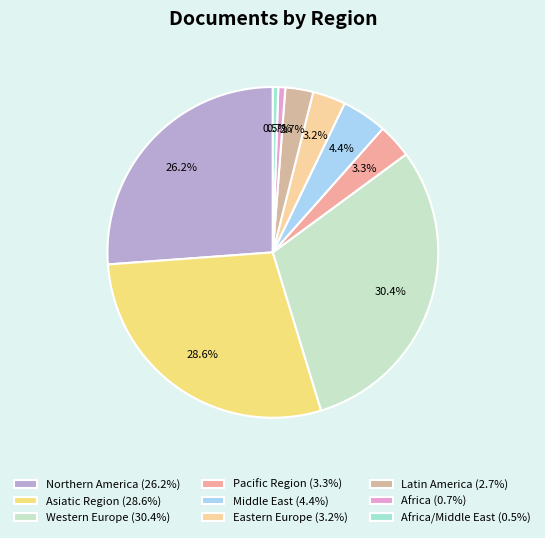

Count the number of slices in the pie.

9